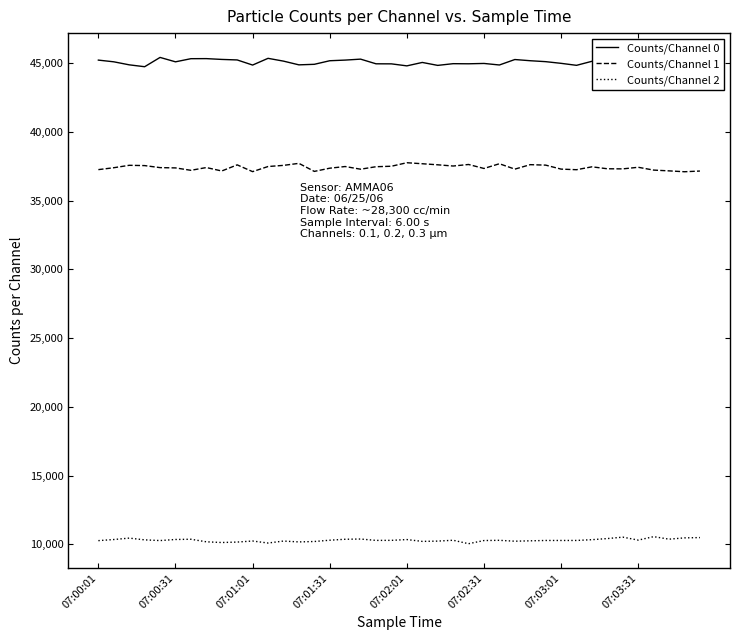

List the series in order of their overall mean, lowest first.

Counts/Channel 2, Counts/Channel 1, Counts/Channel 0